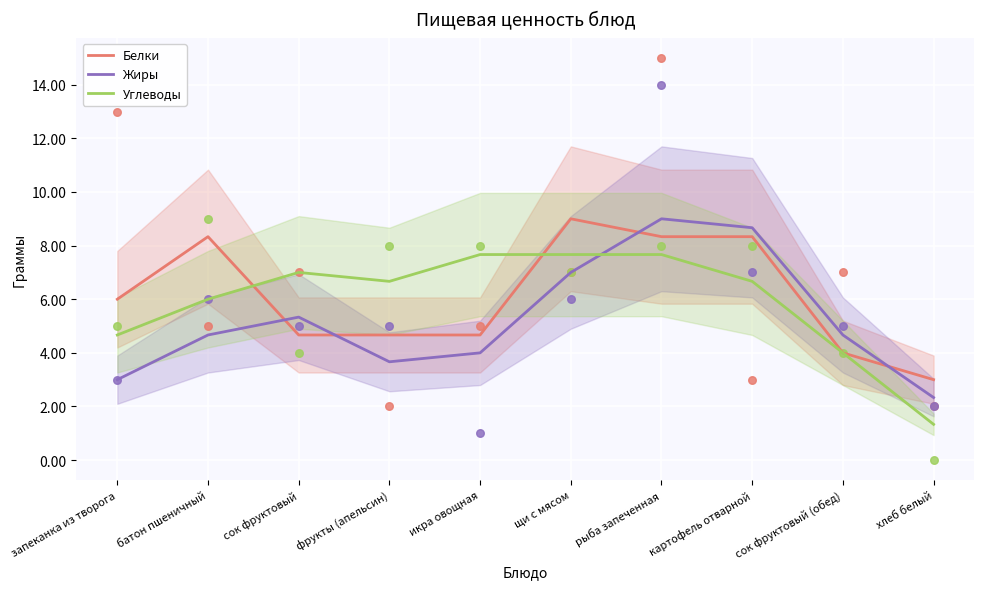

Which series contains the highest Y value?

Белки